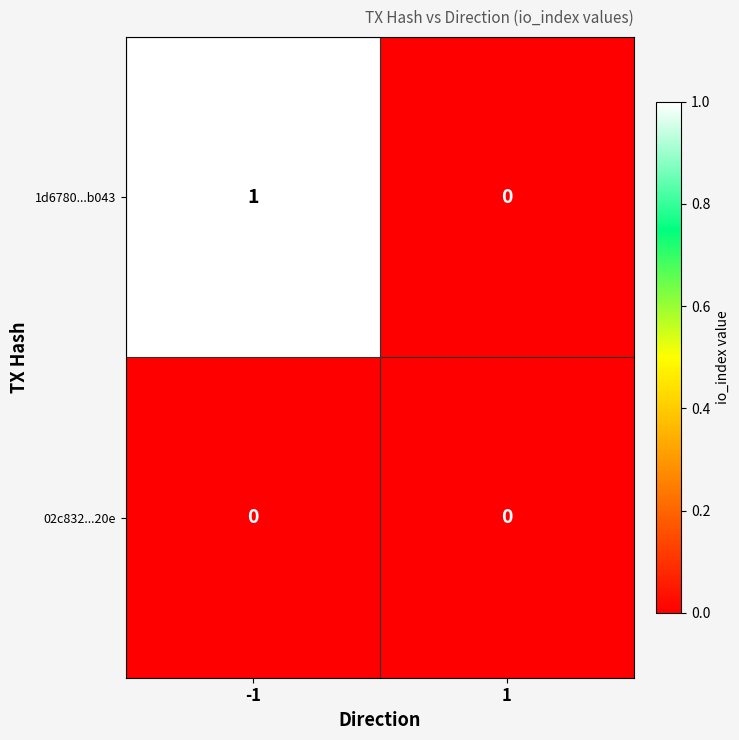

Rank the categories by 1d6780...b043 value from lowest to highest.

1, -1